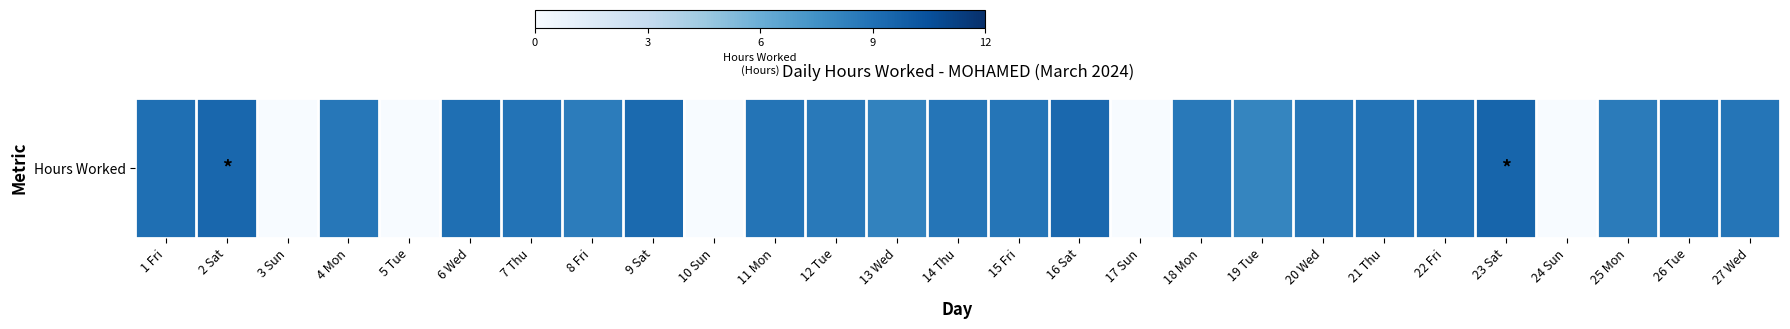

What is the change in value from 17 Sun to 19 Tue?

+8.0